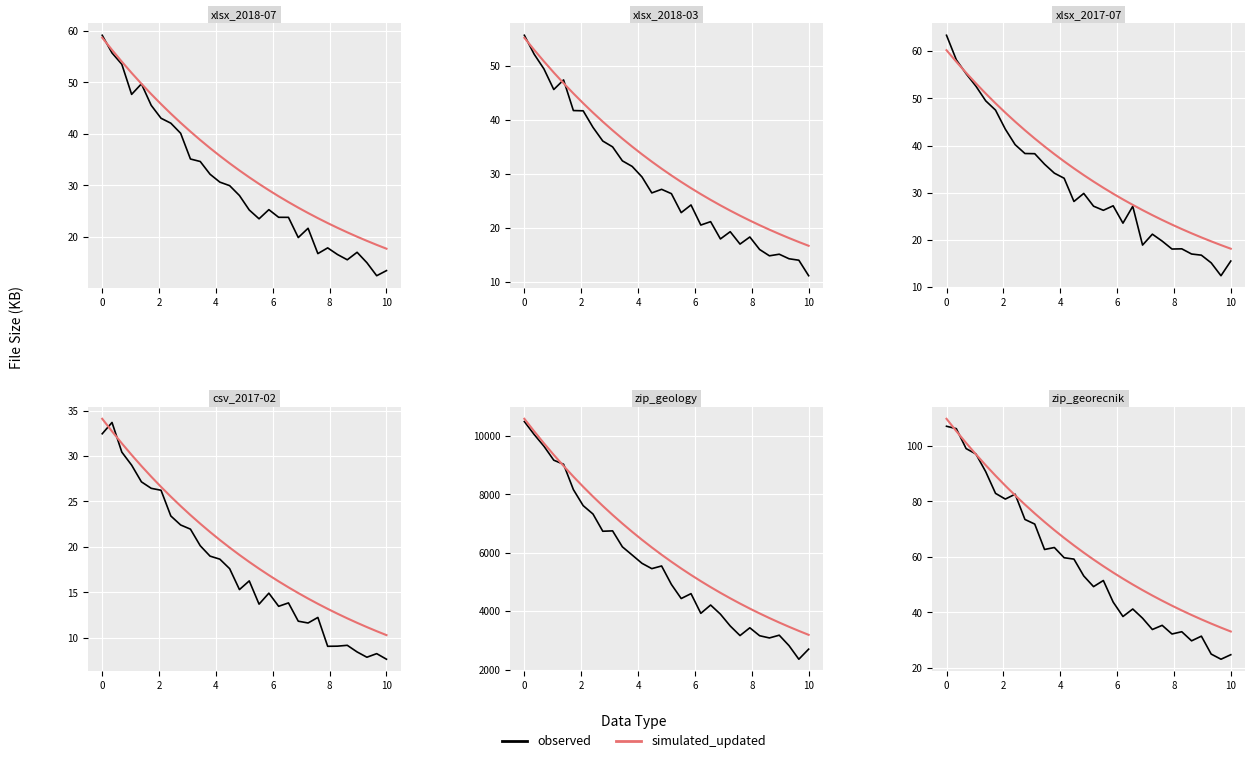

True or false: simulated_updated has more than 0 interior local peaks.

False